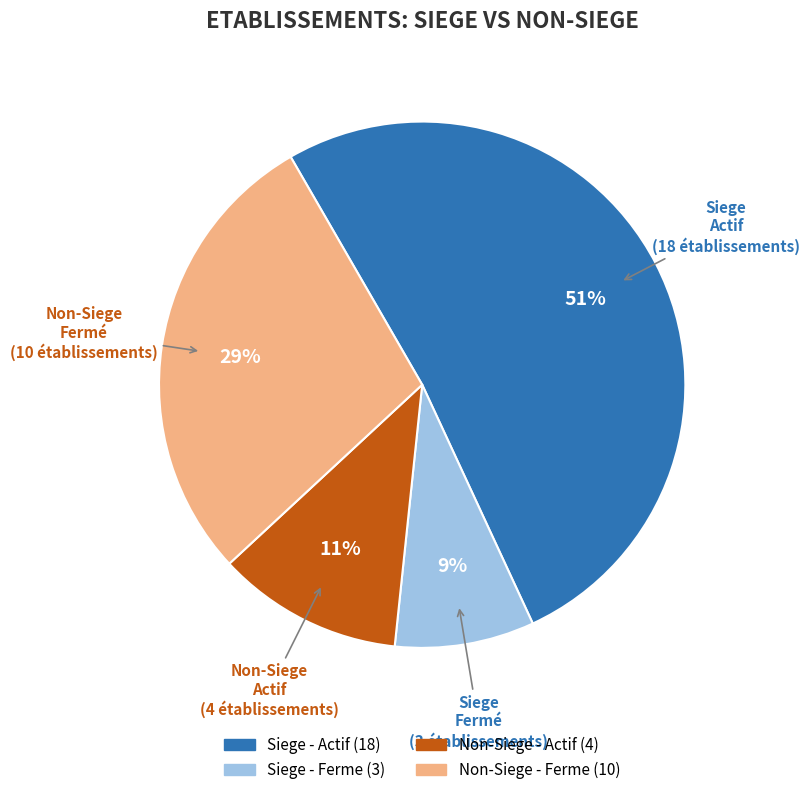

Count the number of slices in the pie.

4